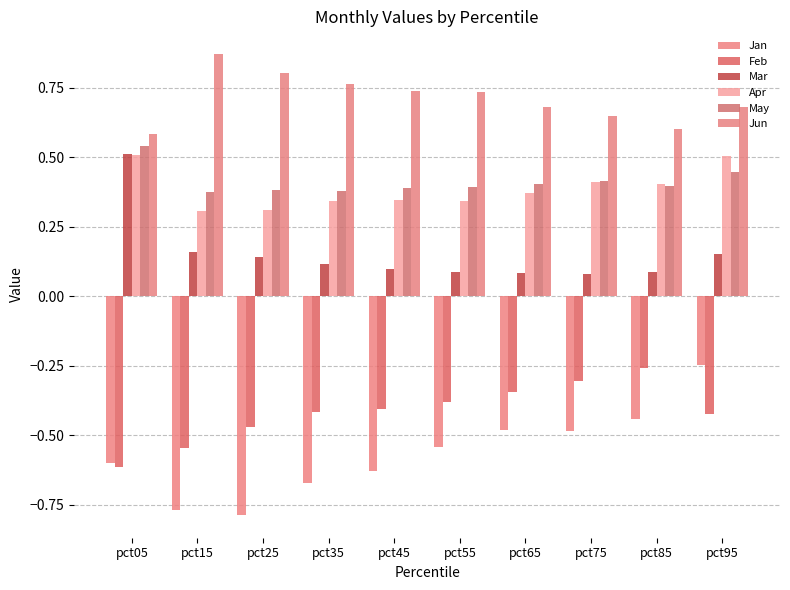

What is the sum of the Mar values at pct35 and pct55?

0.2